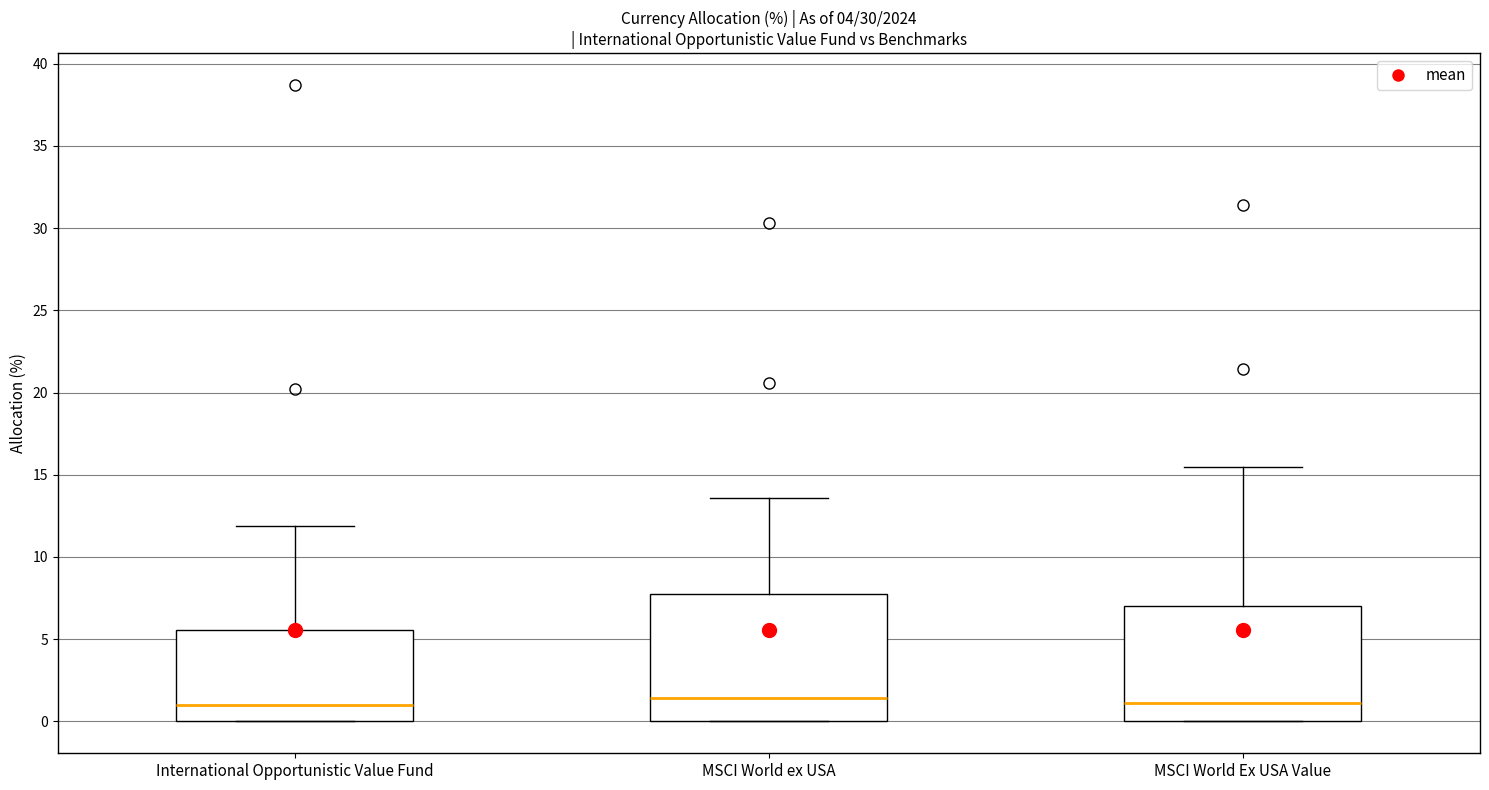

Reading left to right, read every box against the y-axis: the position of its median line, the range the box covers, and the ends of its whiskers. The values are not printed on the chart, so give them approximately, as read against the axis.

International Opportunistic Value Fund: median 1.0, box 0.0 to 5.5, whiskers 0.0 to 12.0
MSCI World ex USA: median 1.5, box 0.0 to 8.0, whiskers 0.0 to 13.5
MSCI World Ex USA Value: median 1.0, box 0.0 to 7.0, whiskers 0.0 to 15.5